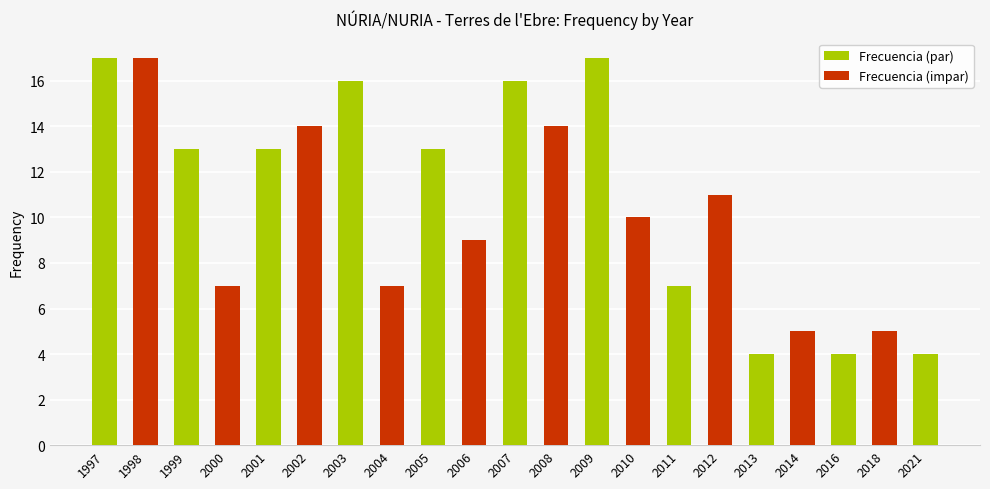

What is the sum of all values?

223